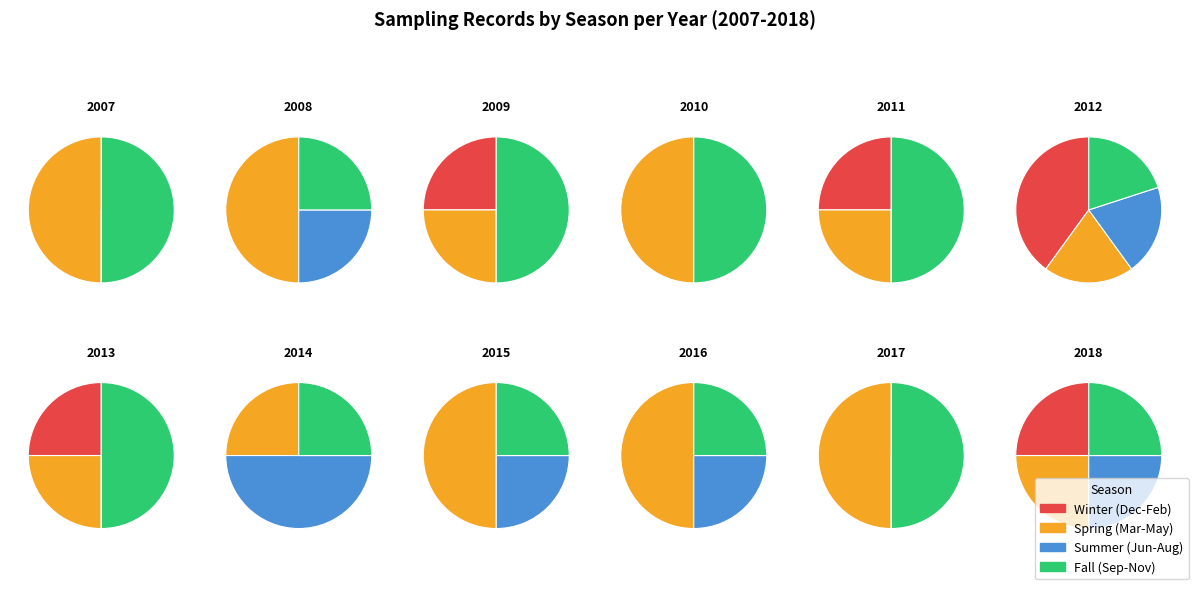

The 1 slice represents 5% of the pie. True or false?

True